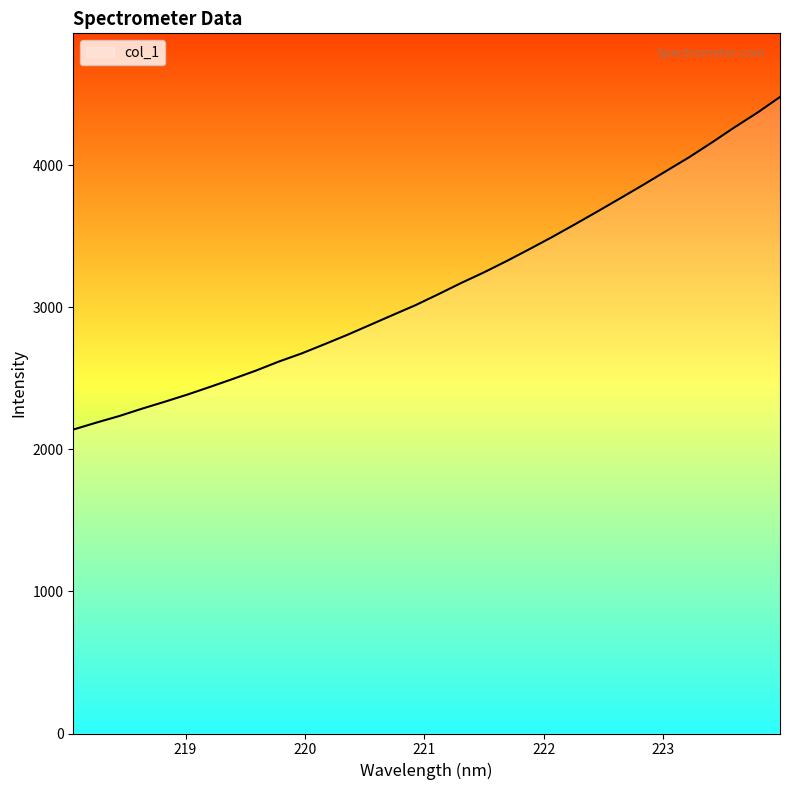

Does the chart have visible grid lines?

No